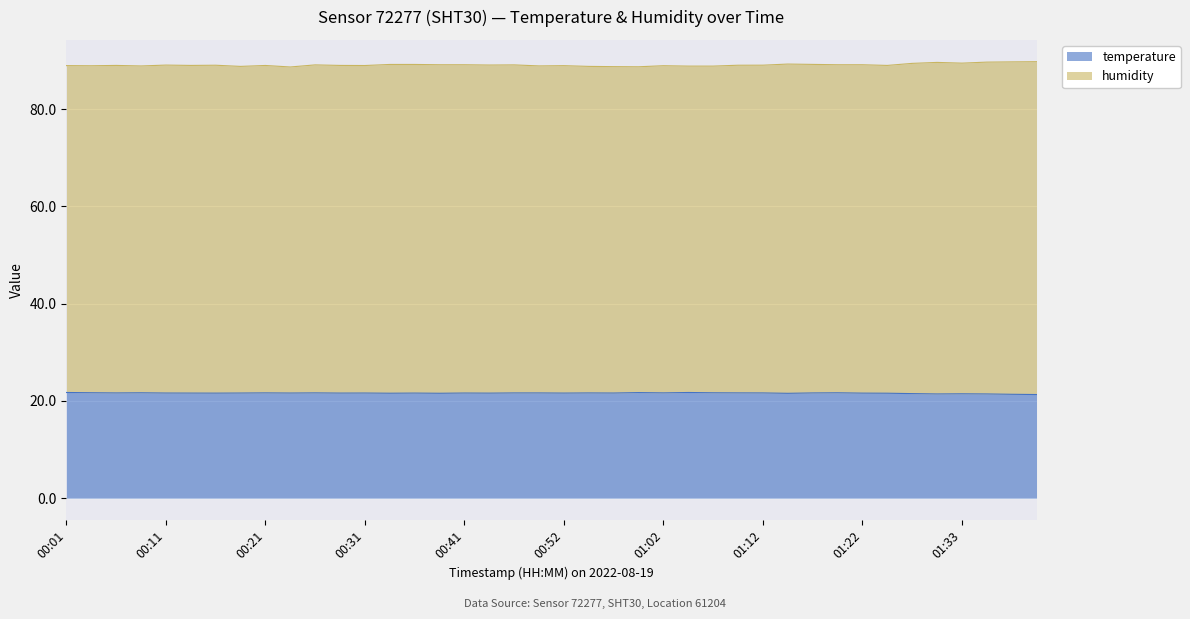

Rank the categories by temperature value from lowest to highest.

01:40, 01:38, 01:30, 01:35, 01:33, 01:28, 01:15, 00:39, 00:34, 01:25, 00:16, 00:44, 01:22, 00:14, 00:29, 00:36, 00:52, 00:11, 00:19, 00:24, 00:31, 00:41, 00:57, 00:07, 00:46, 00:49, 00:54, 01:12, 01:17, 00:21, 00:26, 01:02, 01:10, 00:09, 01:07, 01:20, 00:04, 01:00, 00:01, 01:05